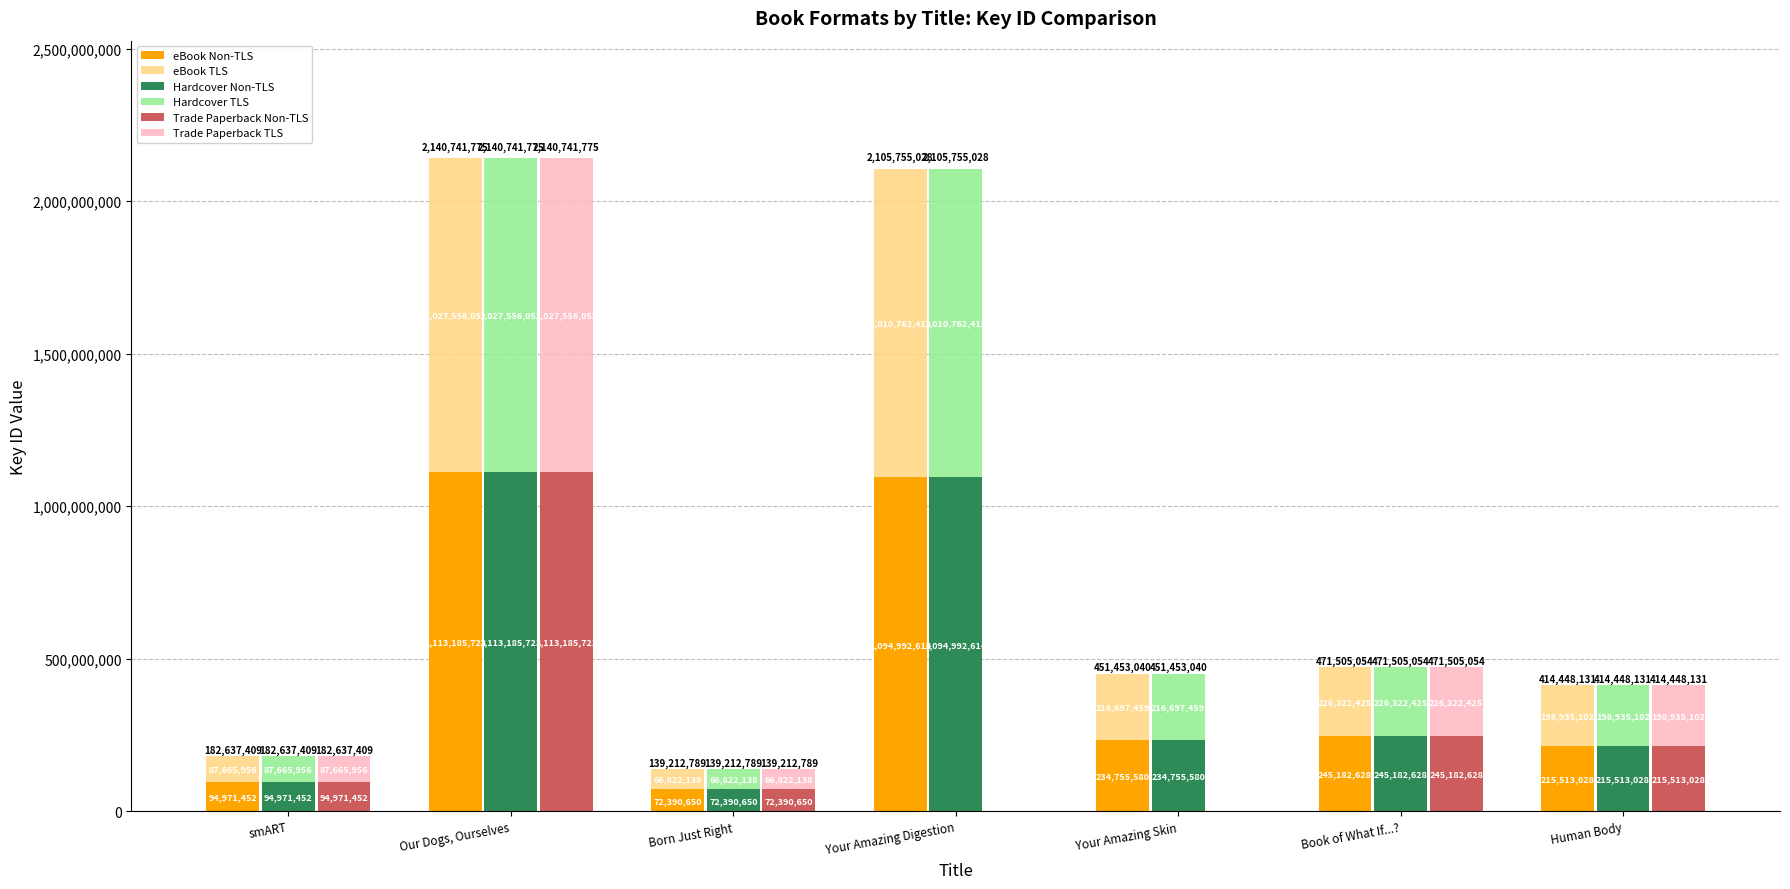

The Hardcover TLS series shows 216697459.2 at Your Amazing Skin. True or false?

True